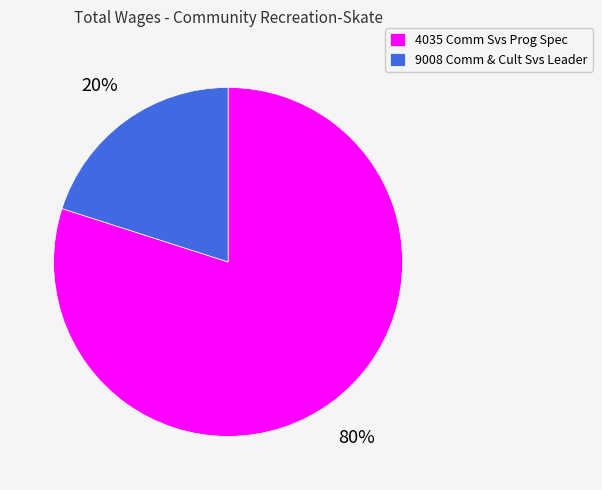

Between 4035 Comm Svs Prog Spec and 9008 Comm & Cult Svs Leader, which is larger?

4035 Comm Svs Prog Spec